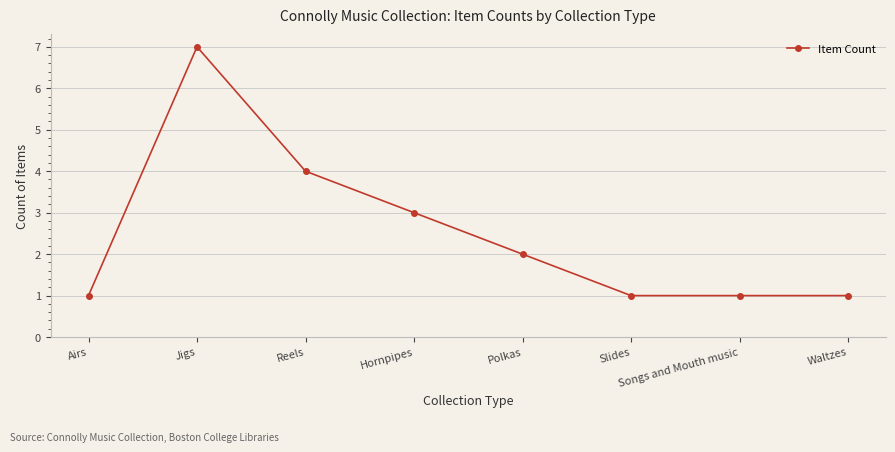

How many categories are shown in the chart?

8